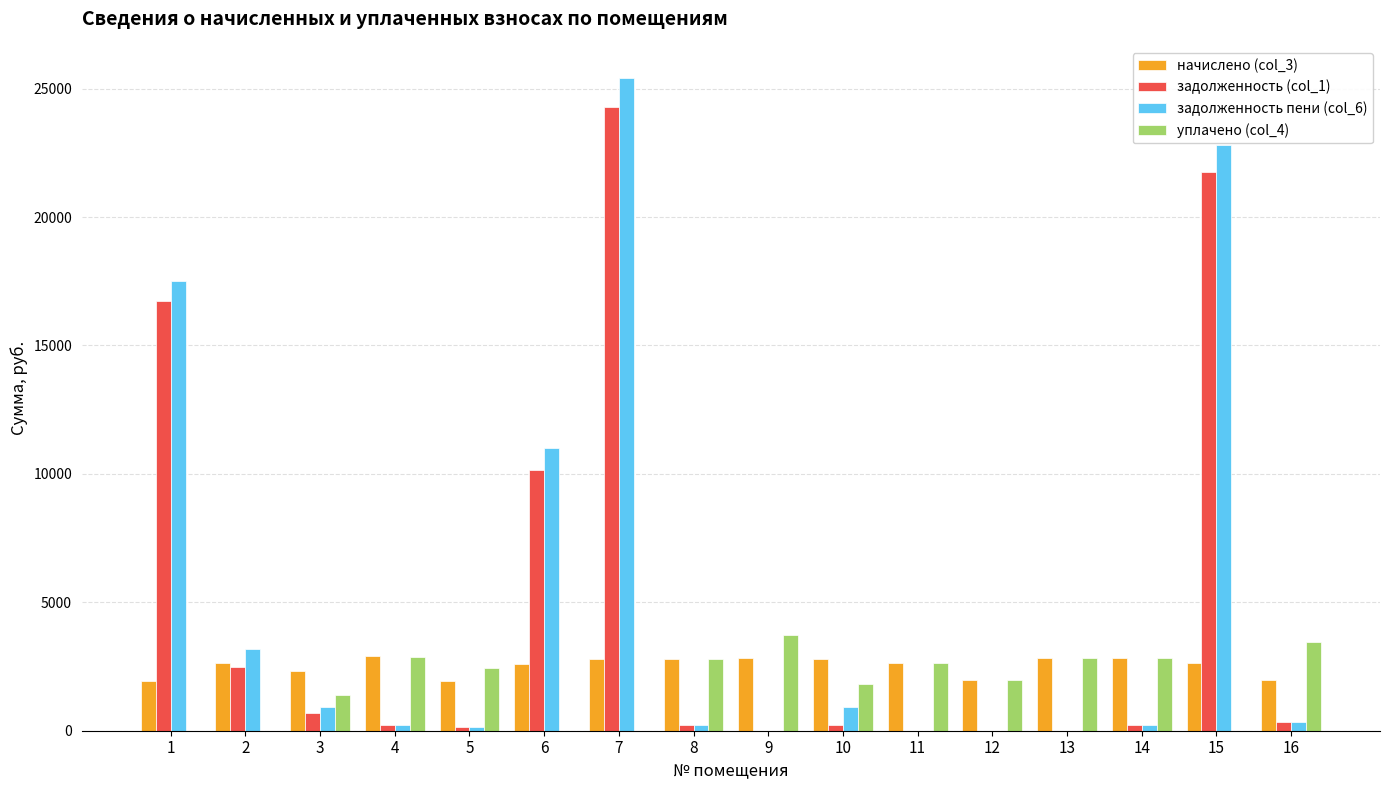

What is the difference between the задолженность пени (col_6) values at 10 and 12?

929.6